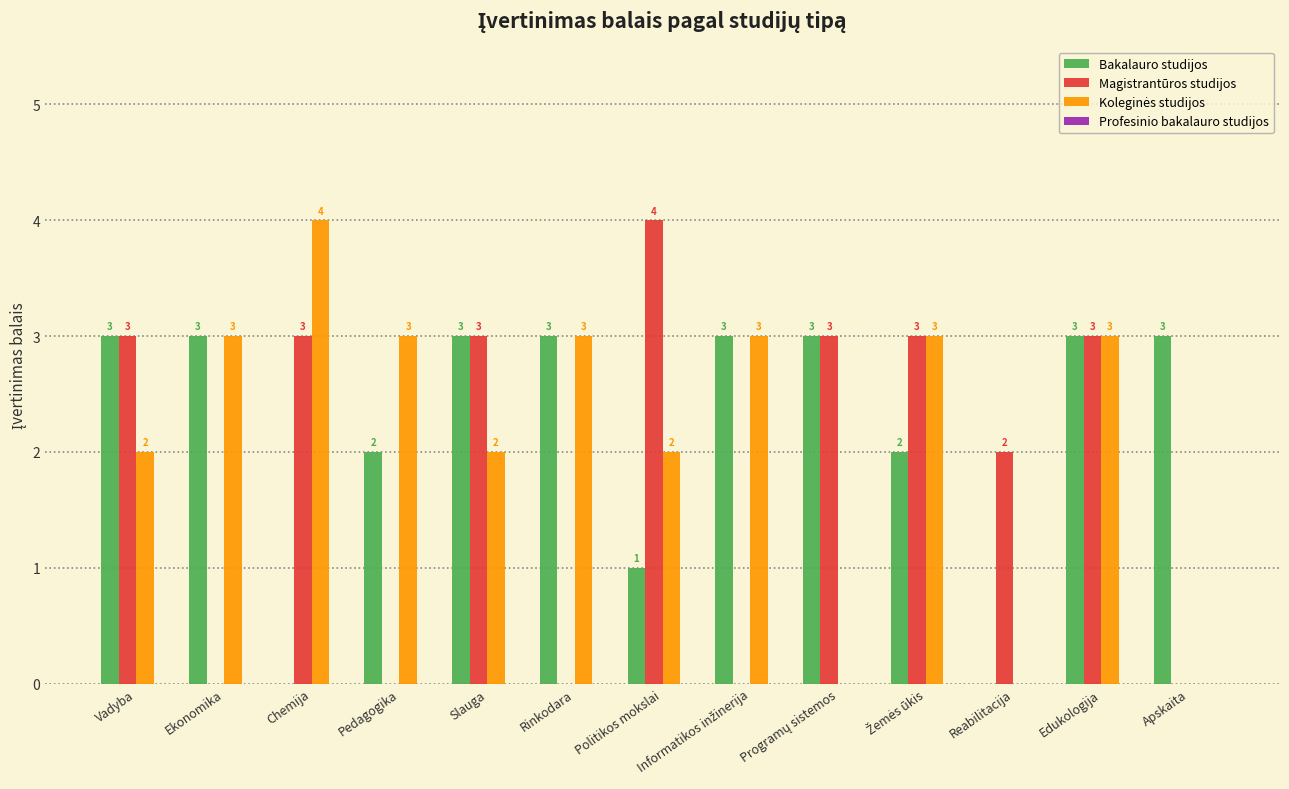

What is the spread (max minus min) of values at Edukologija?

0